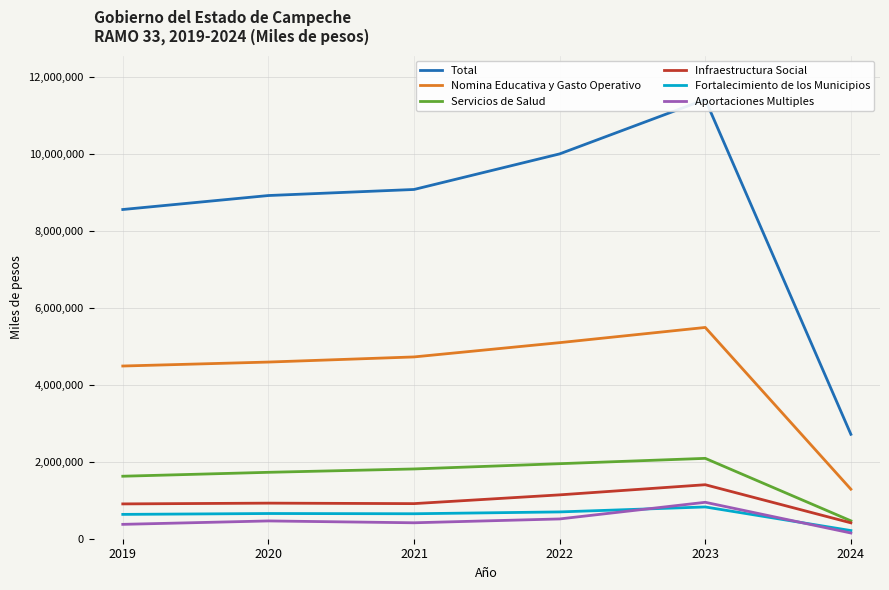

How many lines are shown in the chart?

6